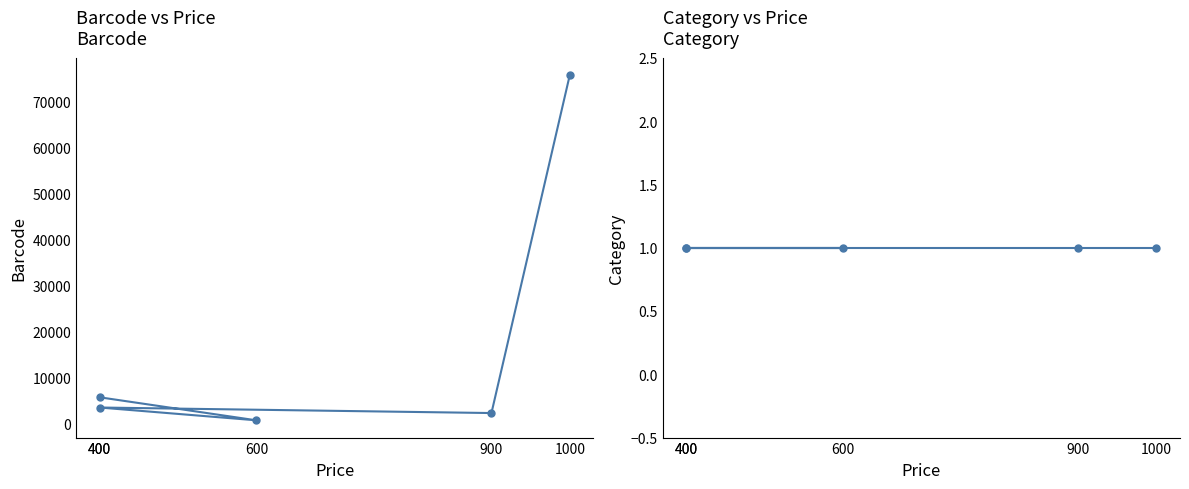

At which category does the chart reach its minimum across all series?

400